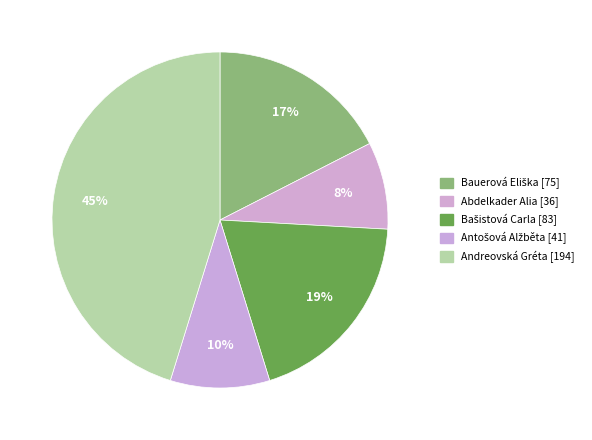

How many segments does this pie chart have?

5